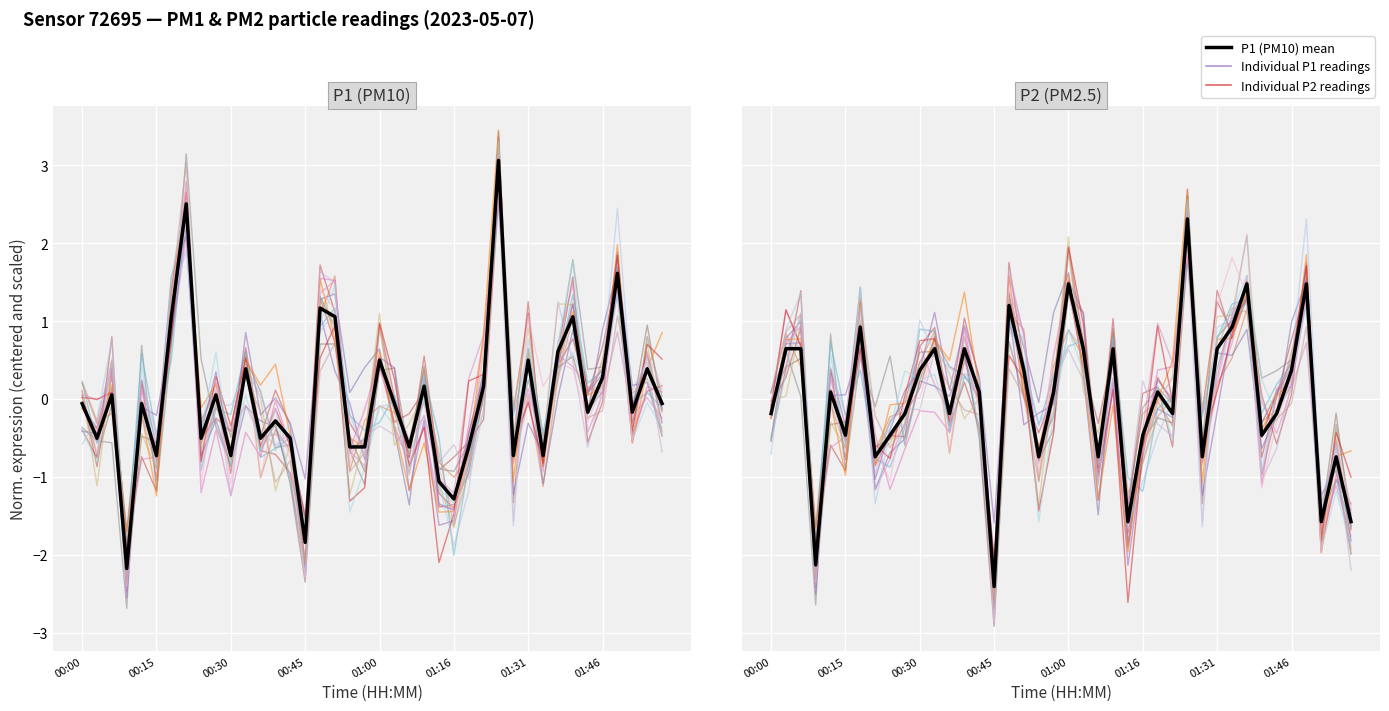

What position from the left is 00:45?

4